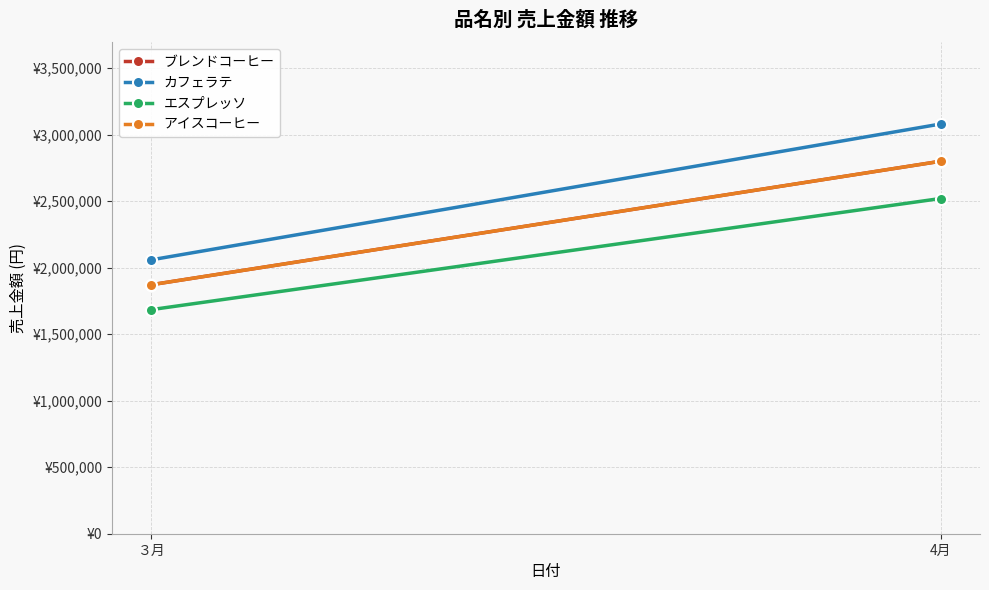

At which category is the sum across all series the highest?

4月